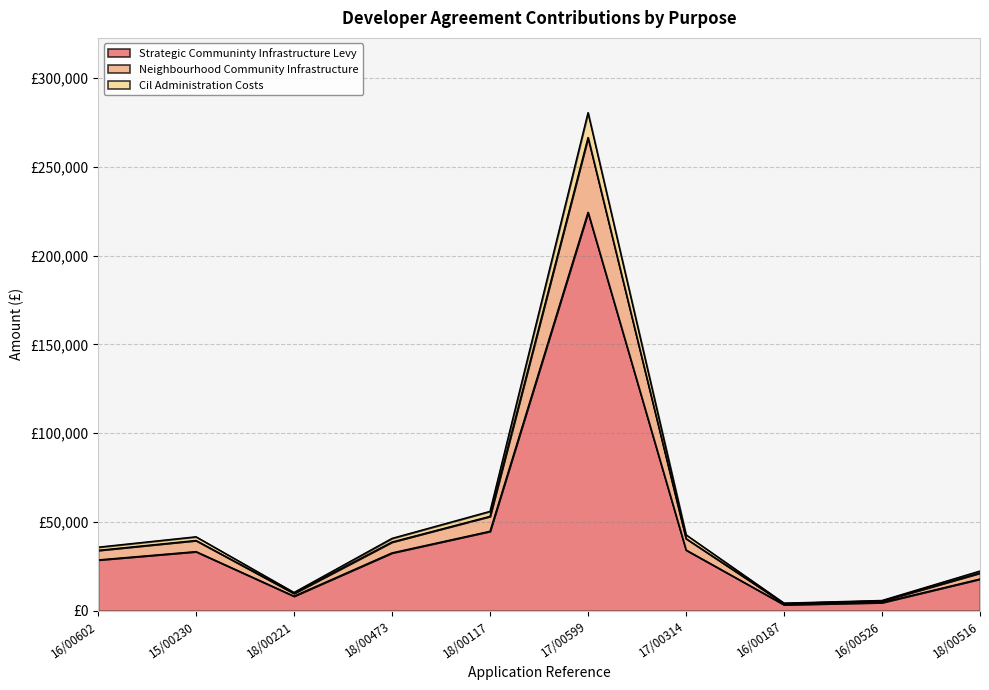

Rank the categories by cil-administration-costs value from lowest to highest.

16/00187, 16/00526, 18/00221, 18/00516, 16/00602, 18/00473, 15/00230, 17/00314, 18/00117, 17/00599